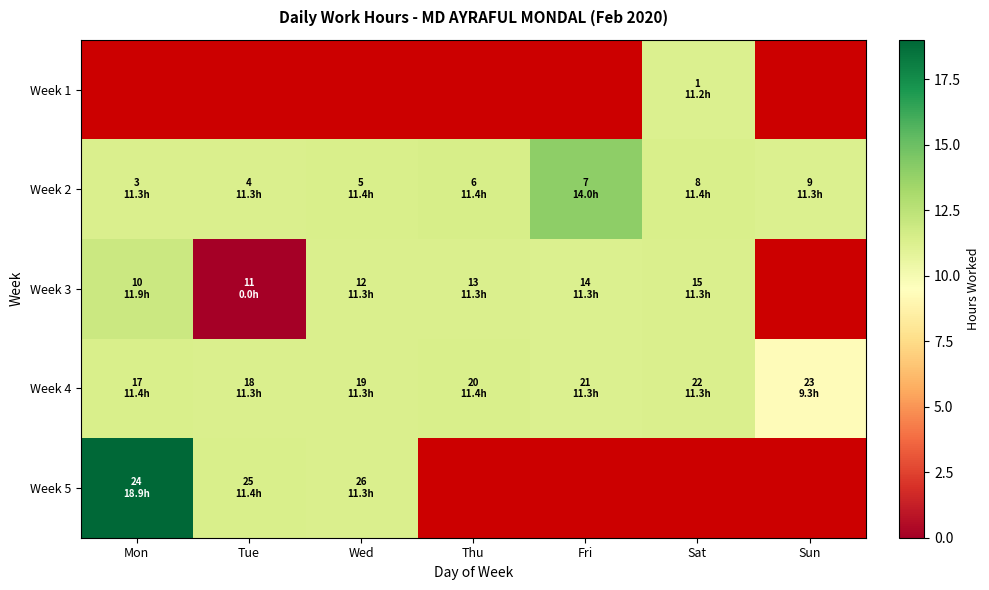

What value does the Week 3 series have at Fri?

11.3